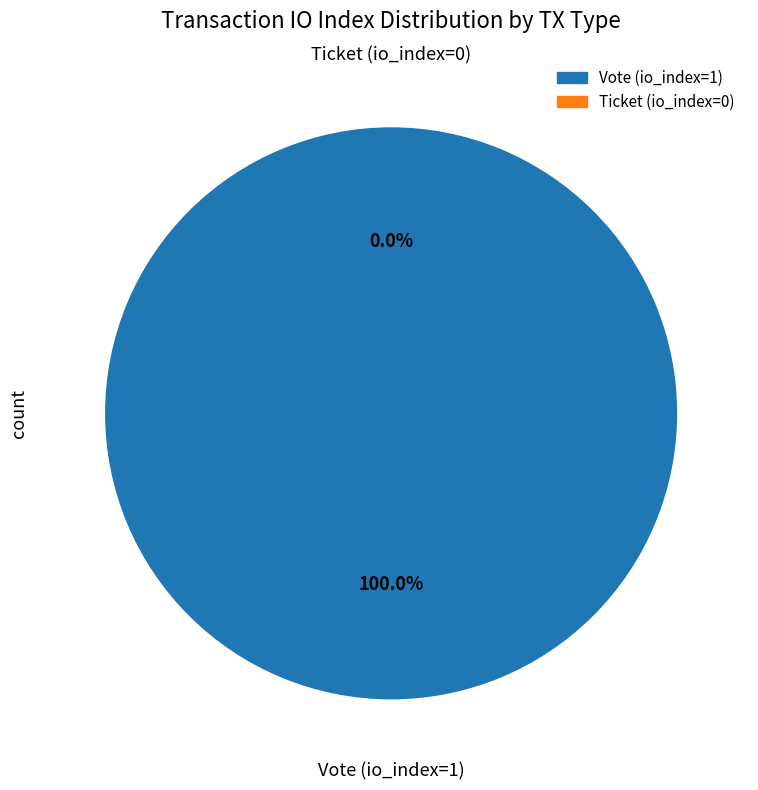

To the nearest percent, what is the difference between the Vote (io_index=1) and Ticket (io_index=0) slice percentages?

100%